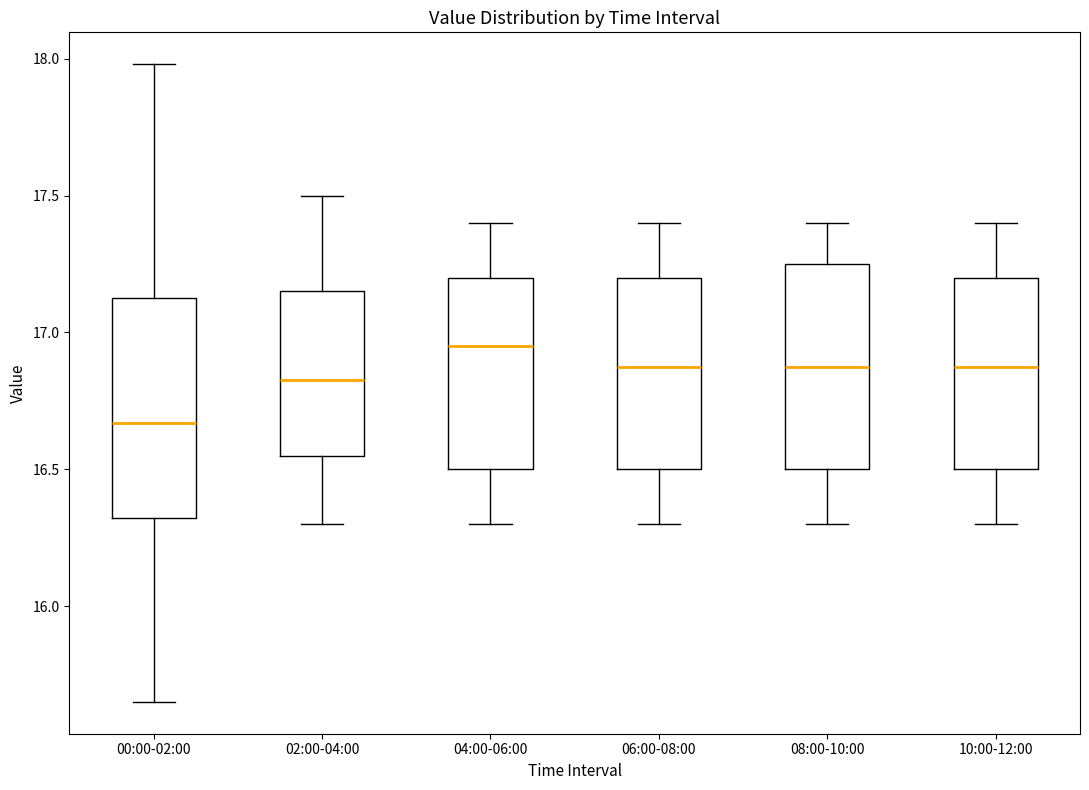

Reading left to right, read every box against the y-axis: the position of its median line, the range the box covers, and the ends of its whiskers. The values are not printed on the chart, so give them approximately, as read against the axis.

00:00-02:00: median 16.65, box 16.30 to 17.15, whiskers 15.65 to 18.00
02:00-04:00: median 16.85, box 16.55 to 17.15, whiskers 16.30 to 17.50
04:00-06:00: median 16.95, box 16.50 to 17.20, whiskers 16.30 to 17.40
06:00-08:00: median 16.90, box 16.50 to 17.20, whiskers 16.30 to 17.40
08:00-10:00: median 16.90, box 16.50 to 17.25, whiskers 16.30 to 17.40
10:00-12:00: median 16.90, box 16.50 to 17.20, whiskers 16.30 to 17.40